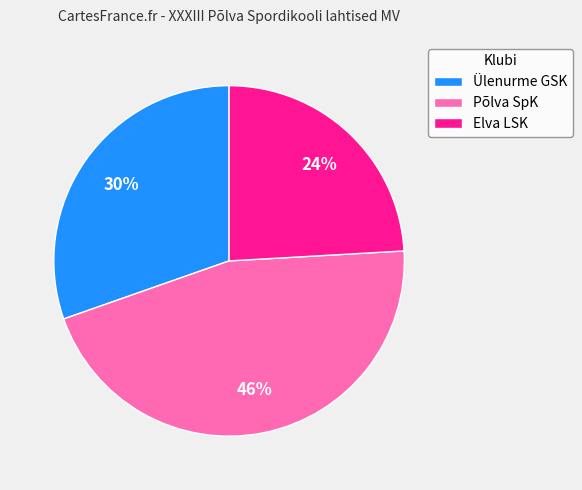

Rank the categories by value from lowest to highest.

Elva LSK, Ülenurme GSK, Põlva SpK